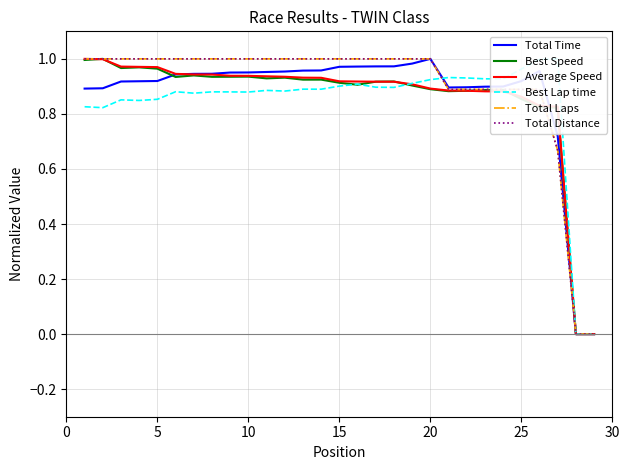

Does the chart display data point markers on the line(s)?

No